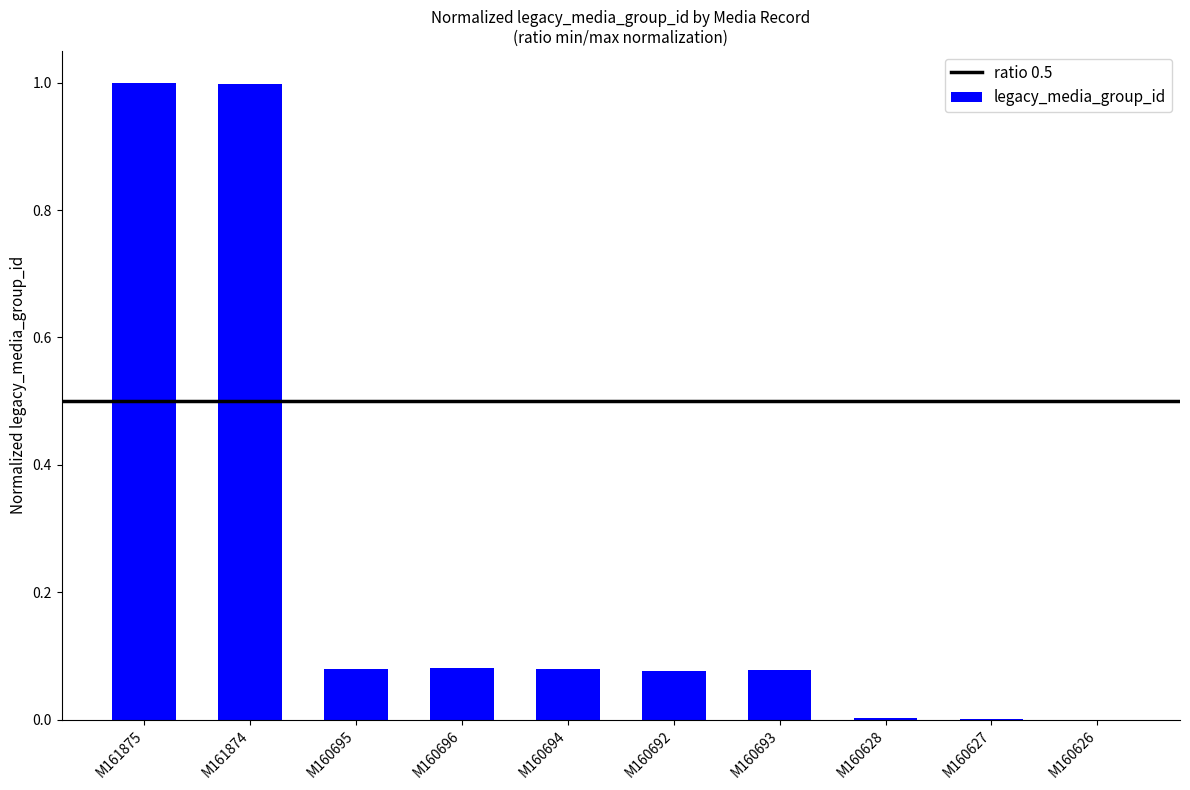

The chart shows a value of 0.7 at M160626. True or false?

False